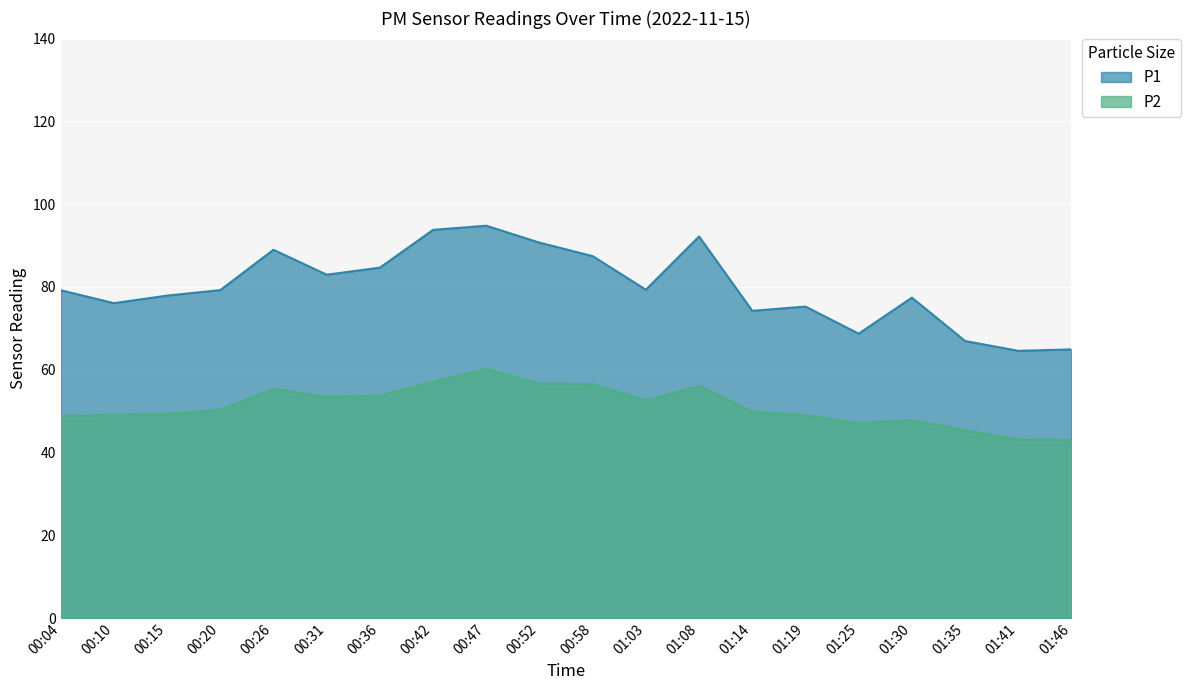

What is the difference between the second highest and second lowest values in the P1 series?

28.9